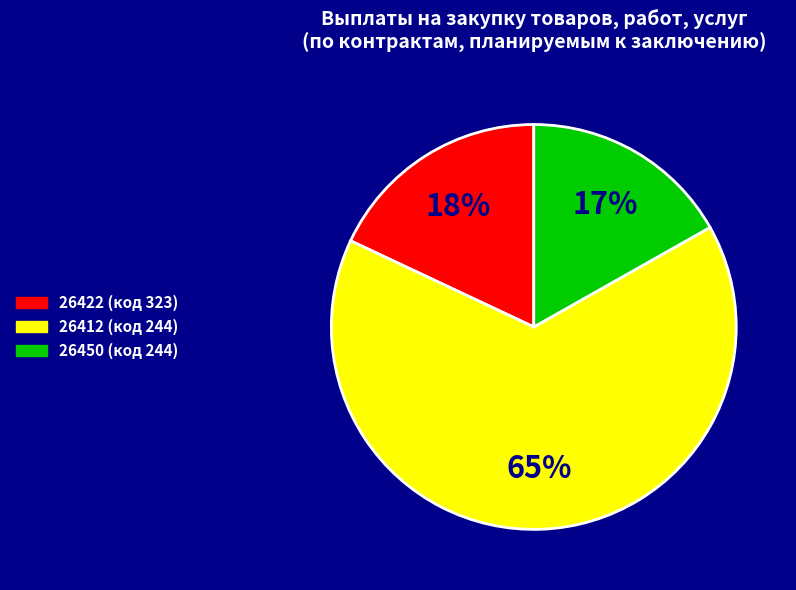

What percentage is the 26422 (код 323) slice, to the nearest percent?

18%